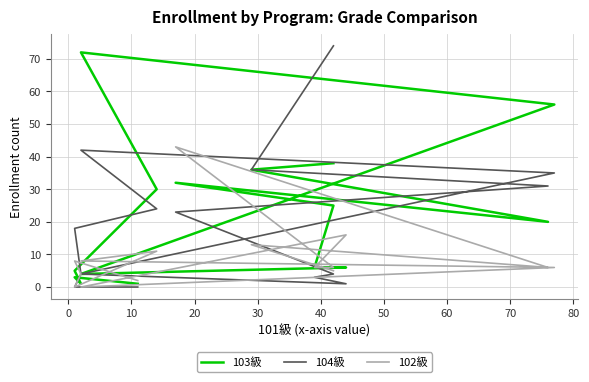

True or false: 104級 and 102級 cross at least once.

True